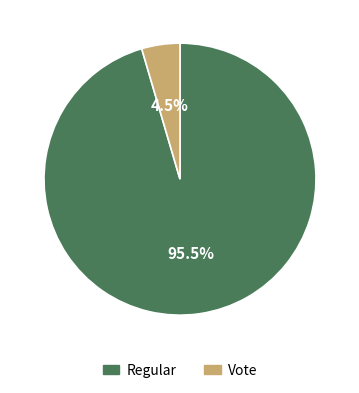

Count the number of slices in the pie.

2